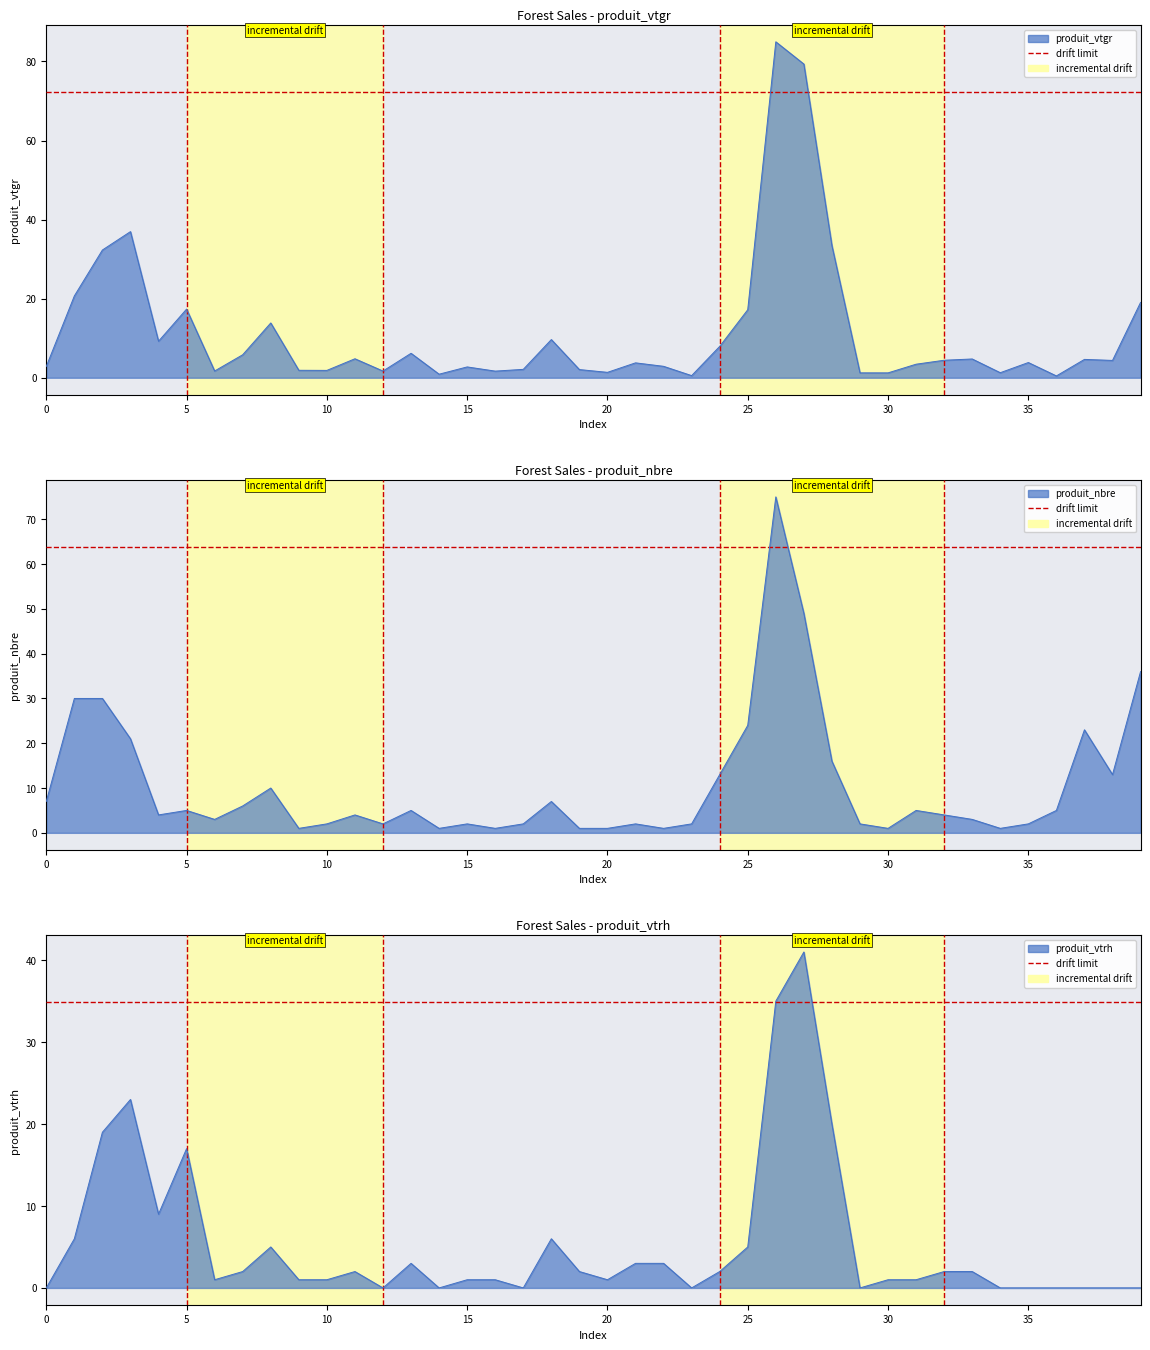

The produit_nbre series shows 9.2 at 37. True or false?

False